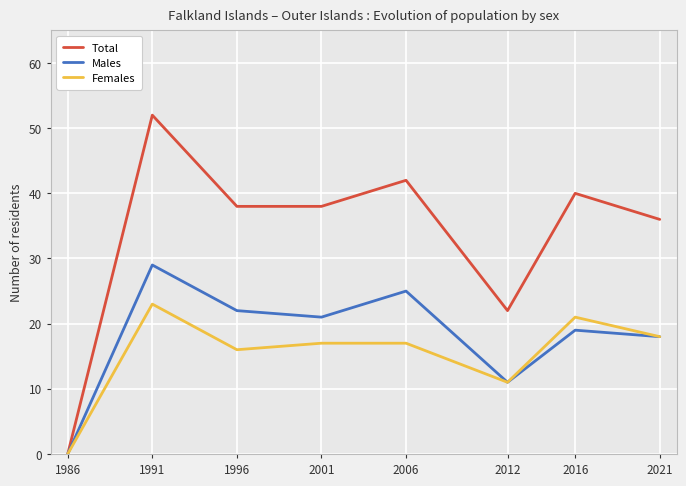

Which category has the highest value in the Total series?

1991